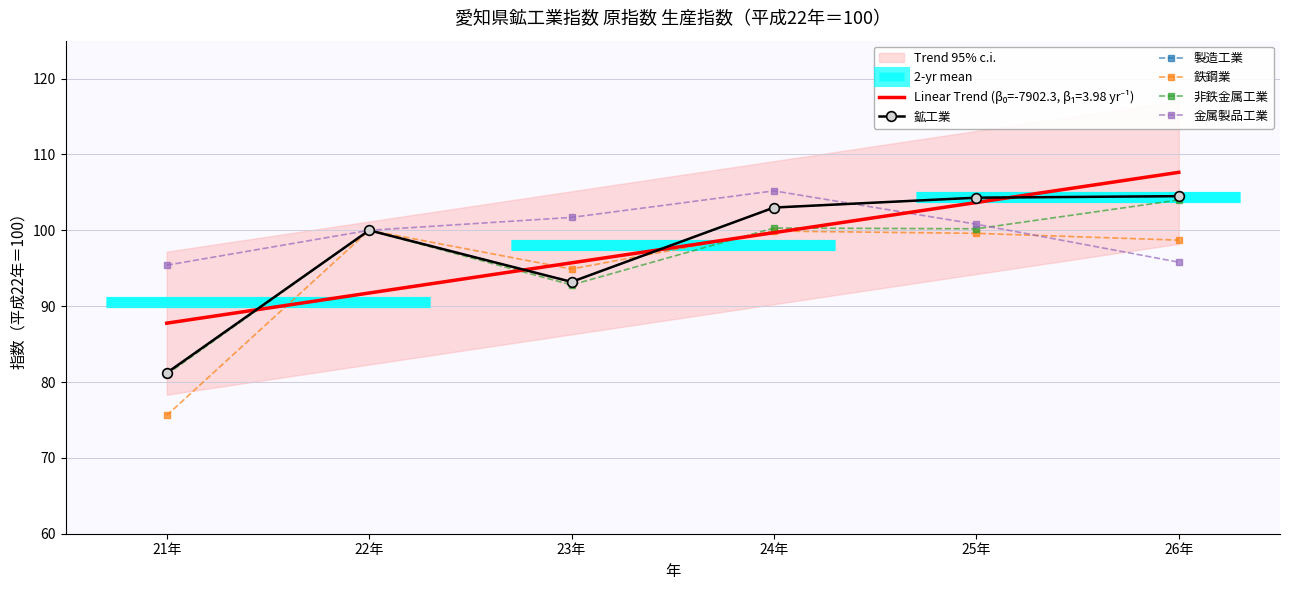

Does the chart have visible grid lines?

Yes